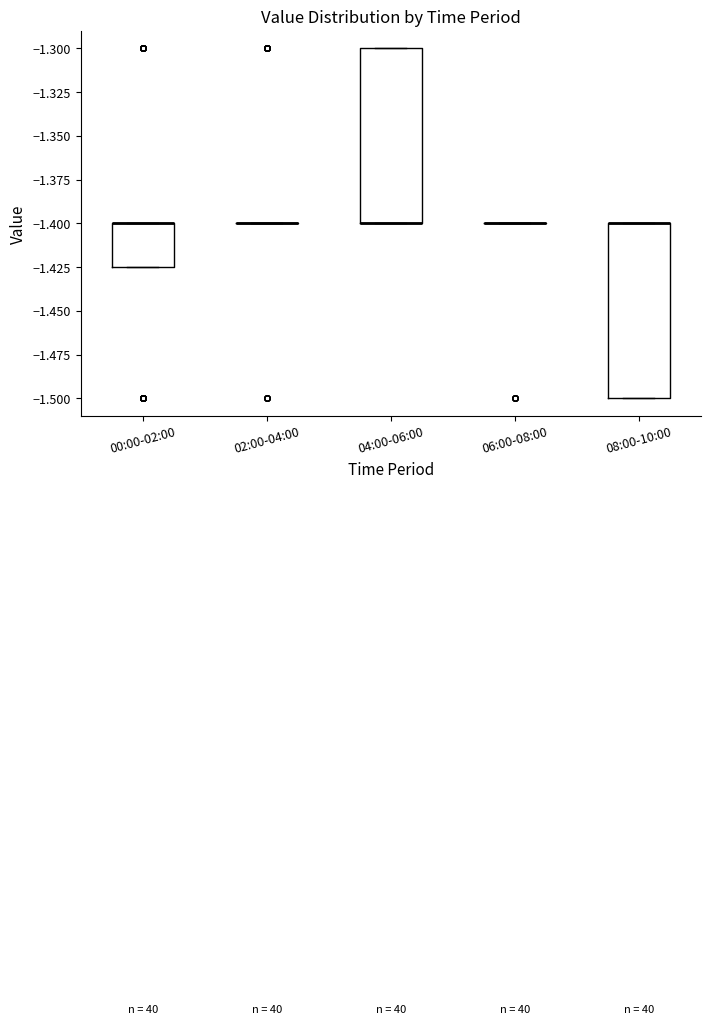

Reading left to right, transcribe this box plot: for each box, give where its median line is, the range the box spans, and where its two whiskers end, as read against the y-axis. The values are not printed on the chart, so give them approximately, as read against the axis.

00:00-02:00: median -1.400 (drawn on the box's upper edge), box -1.425 to -1.400, whiskers -1.425 to -1.400
02:00-04:00: box collapsed to a line at -1.400, whiskers -1.400 to -1.400
04:00-06:00: median -1.400 (drawn on the box's lower edge), box -1.400 to -1.300, whiskers -1.400 to -1.300
06:00-08:00: box collapsed to a line at -1.400, whiskers -1.400 to -1.400
08:00-10:00: median -1.400 (drawn on the box's upper edge), box -1.500 to -1.400, whiskers -1.500 to -1.400